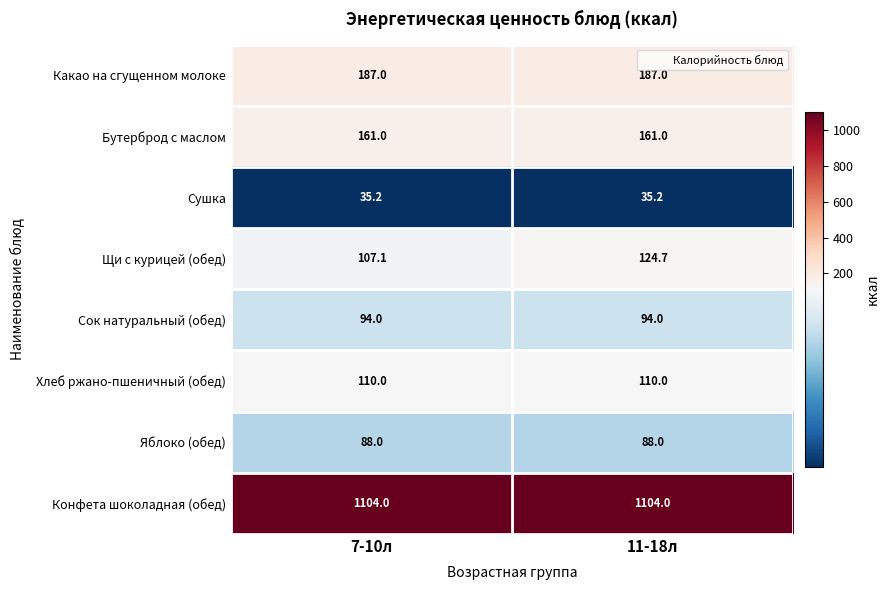

Reading right to left, extract all data points from this chart.

Какао на сгущенном молоке: 187.0	187.0
Бутерброд с маслом: 161.0	161.0
Сушка: 35.2	35.2
Щи с курицей (обед): 124.7	107.1
Сок натуральный (обед): 94.0	94.0
Хлеб ржано-пшеничный (обед): 110.0	110.0
Яблоко (обед): 88.0	88.0
Конфета шоколадная (обед): 1104.0	1104.0